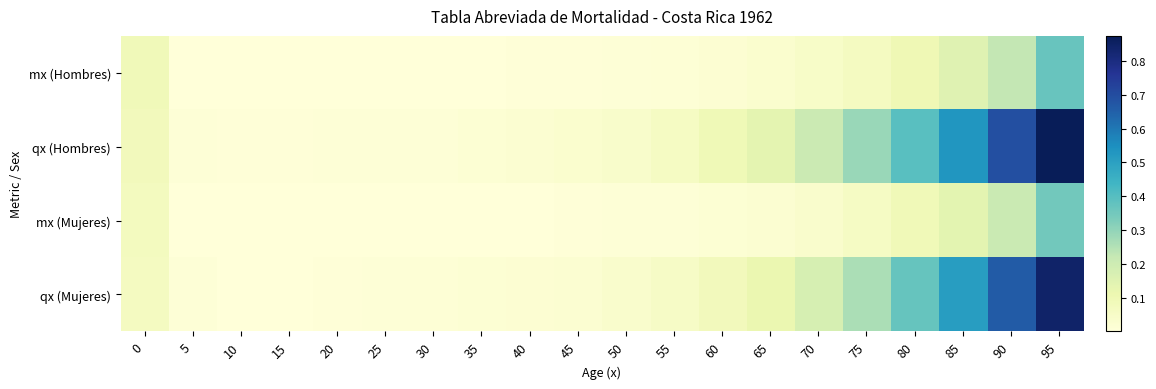

Reading left to right, transcribe all the data shown in this chart.

mx (Hombres): 0=0.1	5=0.0	10=0.0	15=0.0	20=0.0	25=0.0	30=0.0	35=0.0	40=0.0	45=0.0	50=0.0	55=0.0	60=0.0	65=0.0	70=0.0	75=0.1	80=0.1	85=0.1	90=0.2	95=0.4
qx (Hombres): 0=0.1	5=0.0	10=0.0	15=0.0	20=0.0	25=0.0	30=0.0	35=0.0	40=0.0	45=0.0	50=0.0	55=0.1	60=0.1	65=0.1	70=0.2	75=0.3	80=0.4	85=0.5	90=0.7	95=0.9
mx (Mujeres): 0=0.1	5=0.0	10=0.0	15=0.0	20=0.0	25=0.0	30=0.0	35=0.0	40=0.0	45=0.0	50=0.0	55=0.0	60=0.0	65=0.0	70=0.0	75=0.1	80=0.1	85=0.1	90=0.2	95=0.3
qx (Mujeres): 0=0.1	5=0.0	10=0.0	15=0.0	20=0.0	25=0.0	30=0.0	35=0.0	40=0.0	45=0.0	50=0.0	55=0.1	60=0.1	65=0.1	70=0.2	75=0.3	80=0.4	85=0.5	90=0.7	95=0.8